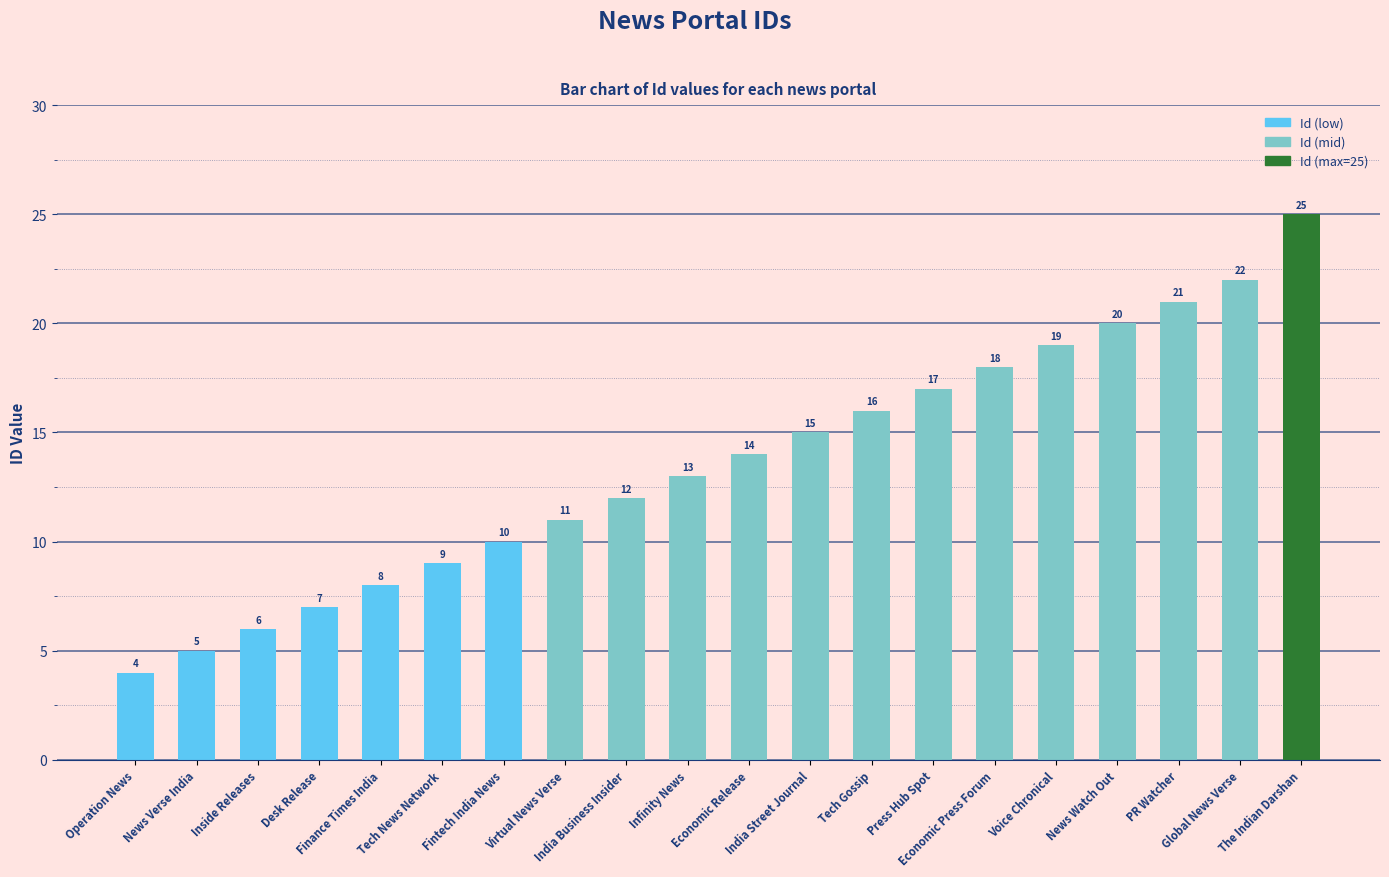

What is the minimum value shown in the chart?

4